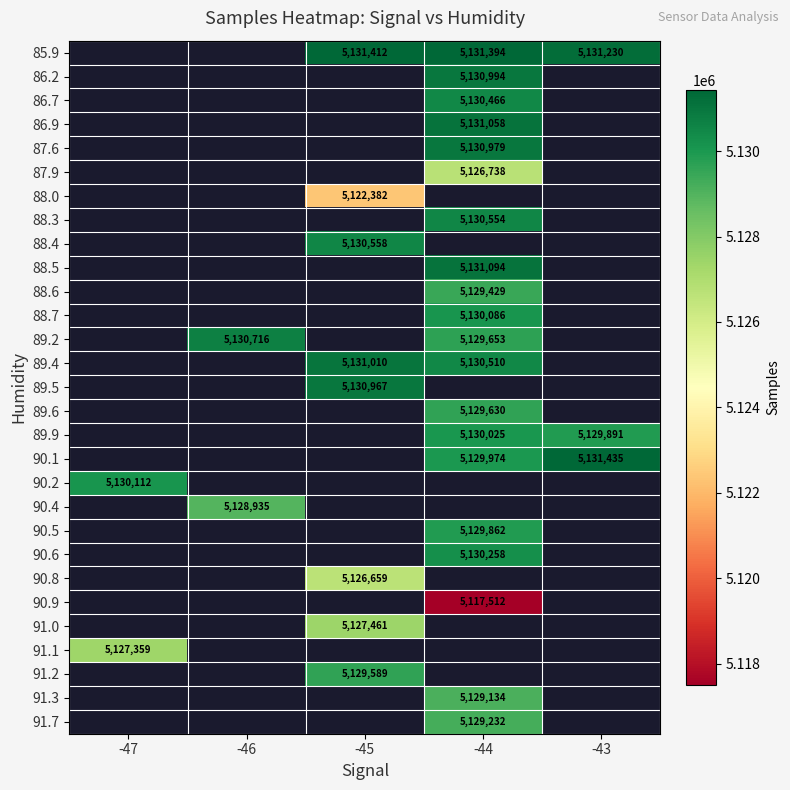

How many distinct data groups are displayed?

29